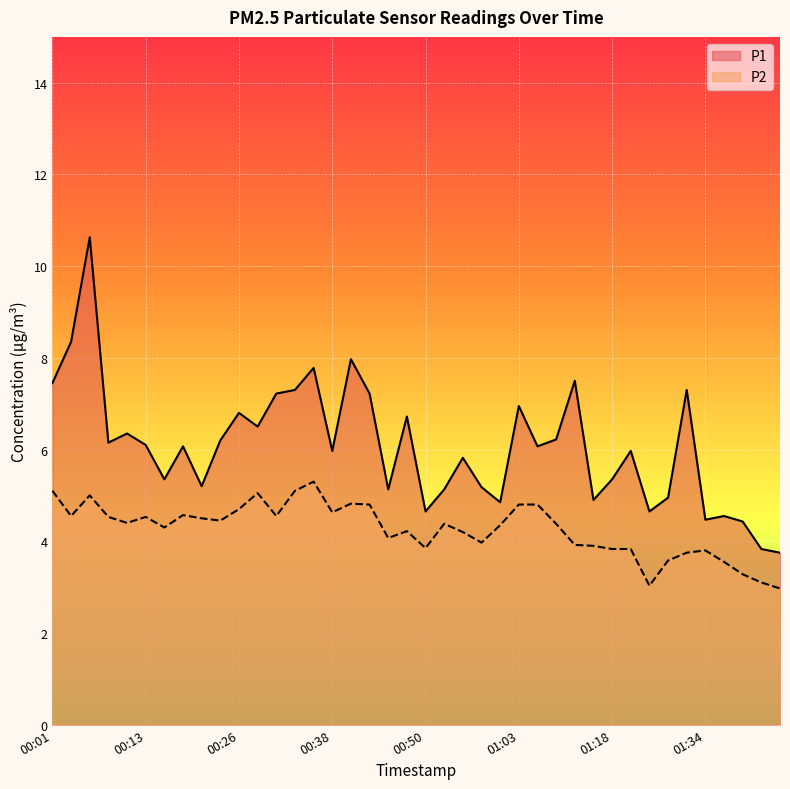

Which series has the largest total across all categories?

P1